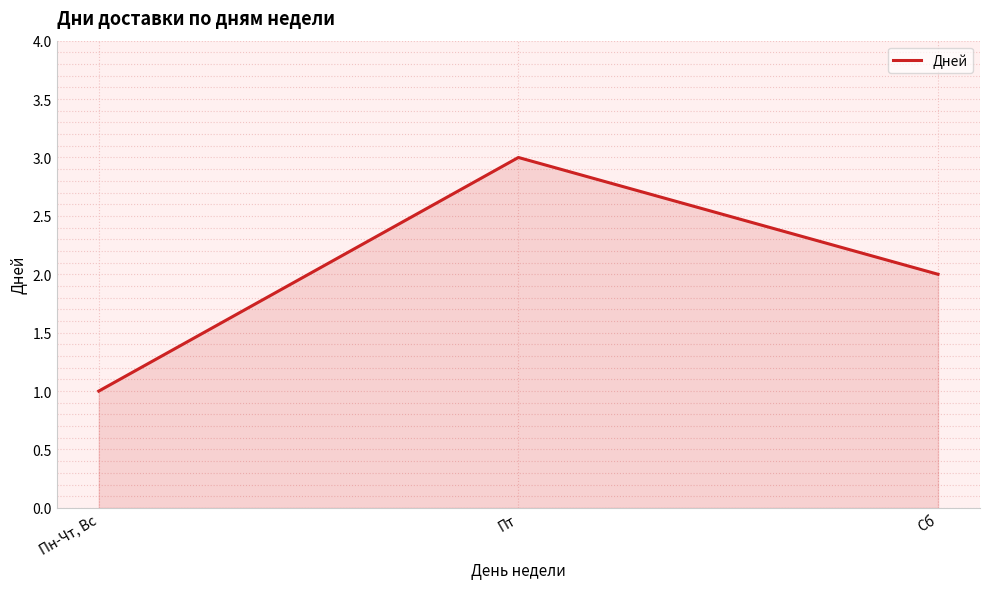

Which has a higher value, Пн-Чт, Вс or Пт?

Пт